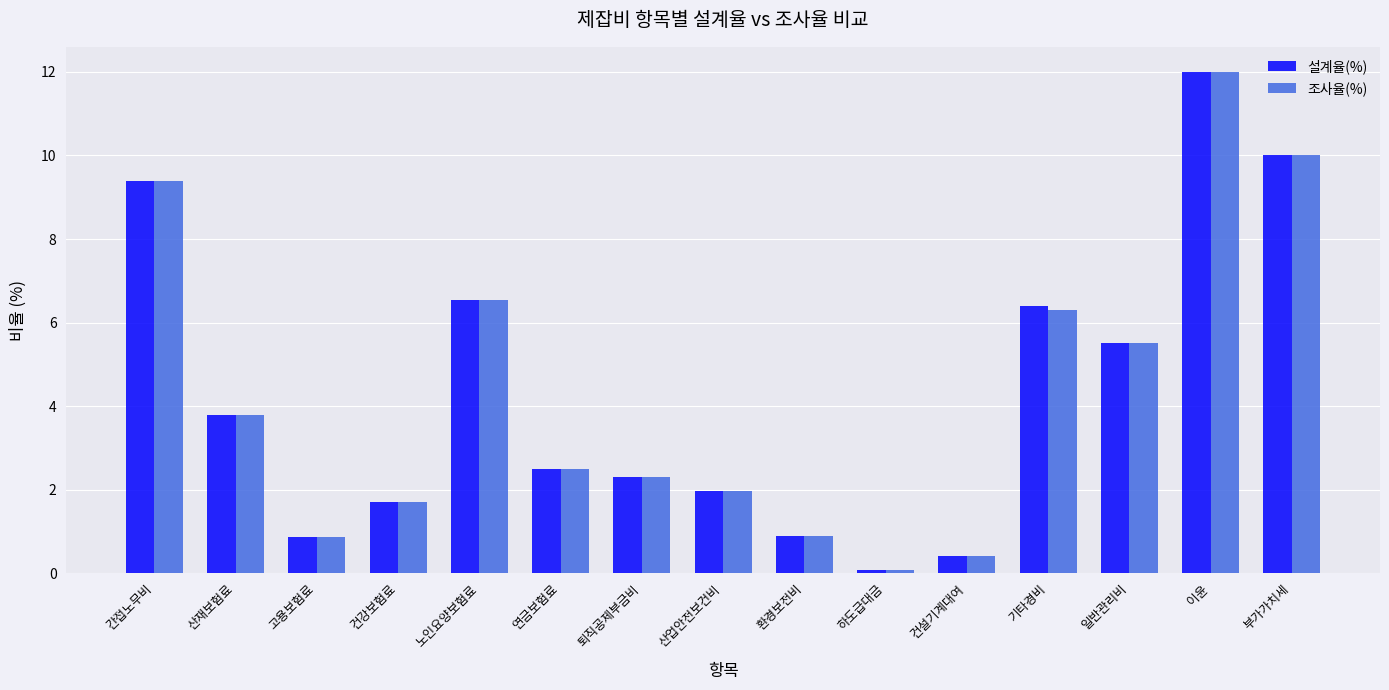

At which label does 조사율(%) first exceed 2?

간접노무비